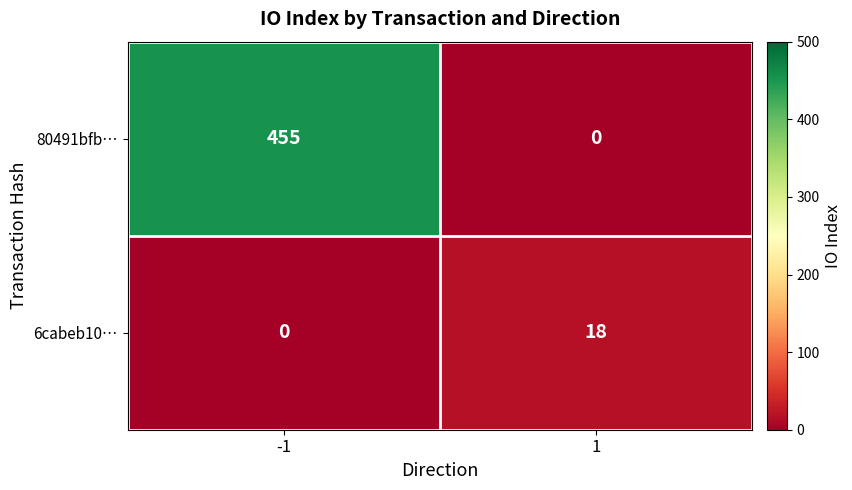

Is it true that 6cabeb10… equals 8 at 1?

False